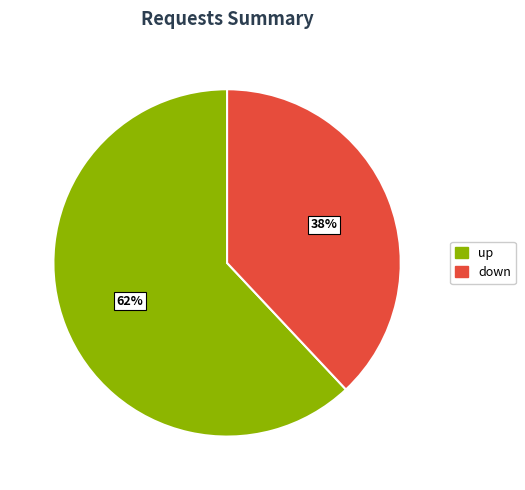

Which has a higher value, up or down?

up